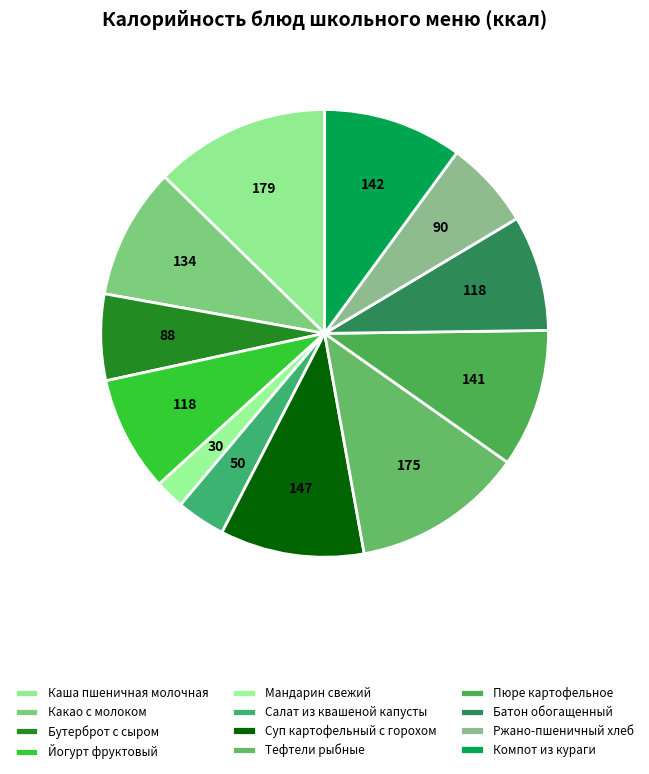

What is the change in value from Какао с молоком to Пюре картофельное?

+7